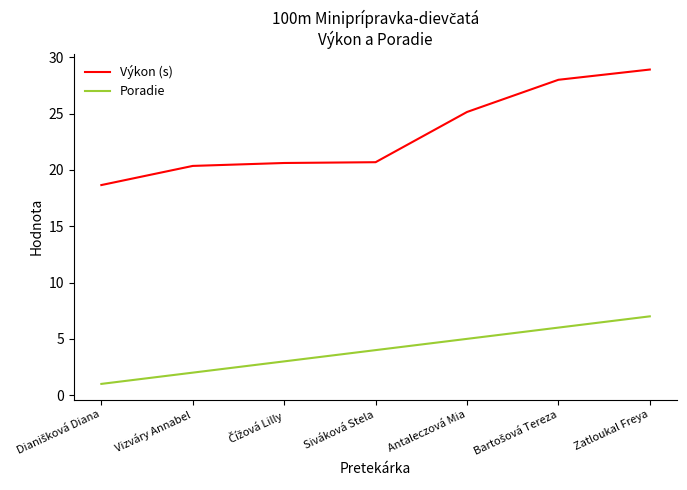

Which series has the largest range (max minus min)?

Výkon (s)